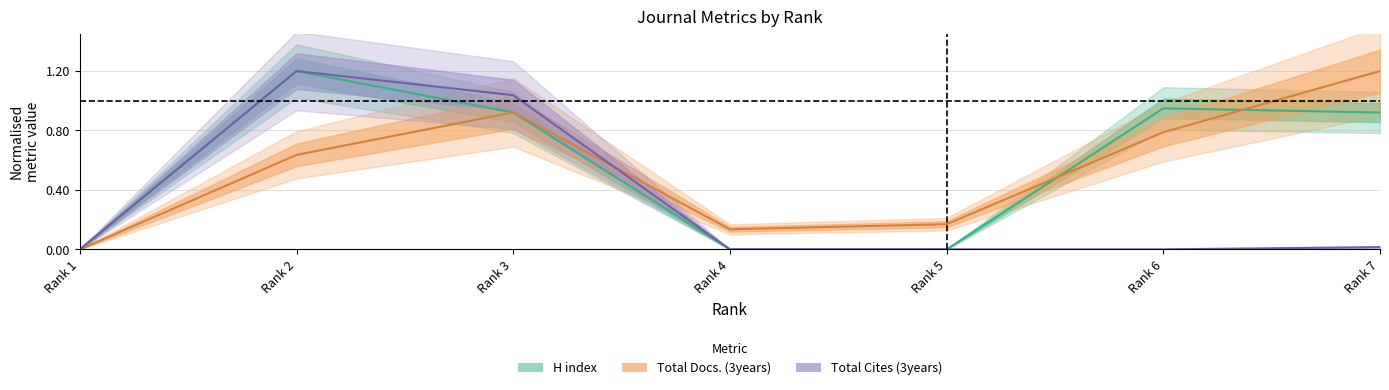

At how many categories does at least one series exceed 0?

6